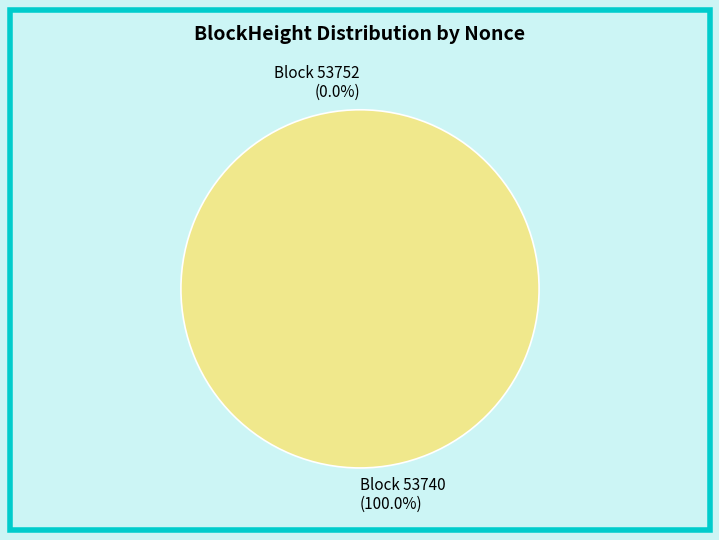

How many segments does this pie chart have?

2